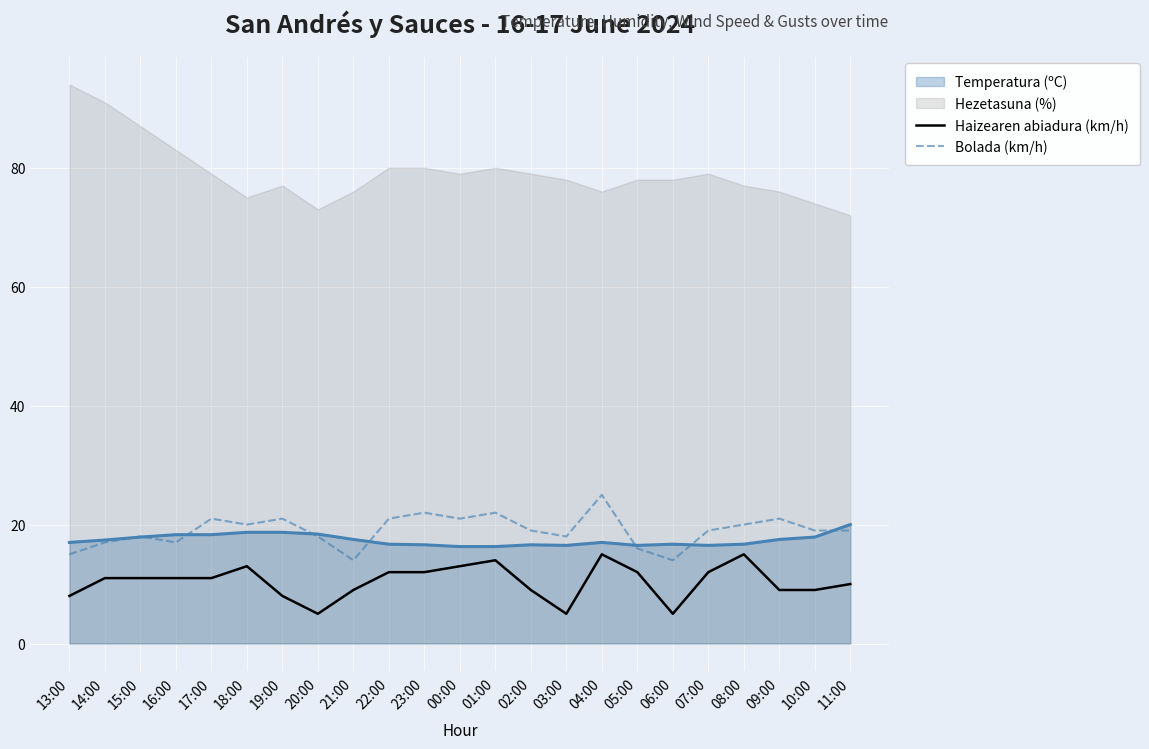

Is the value of Bolada (km/h) at 01:00 greater than the value of Haizearen abiadura (km/h) at 13:00?

Yes